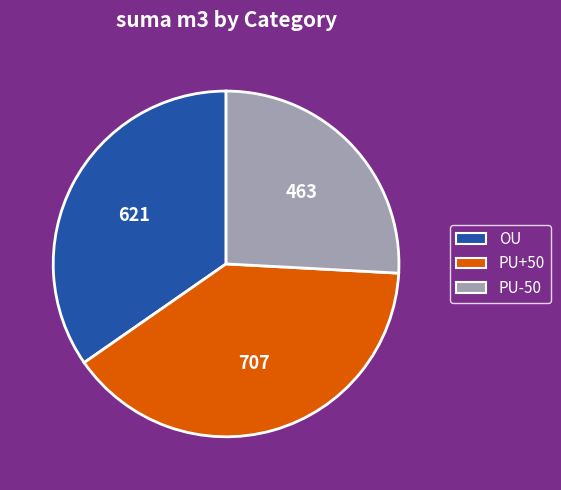

How many slices are in this pie chart?

3